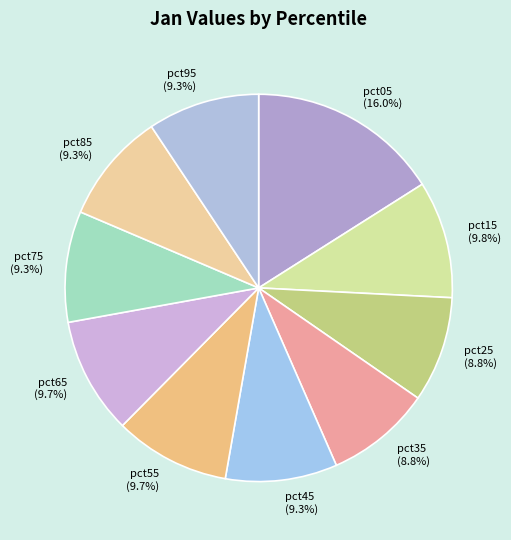

How many segments does this pie chart have?

10